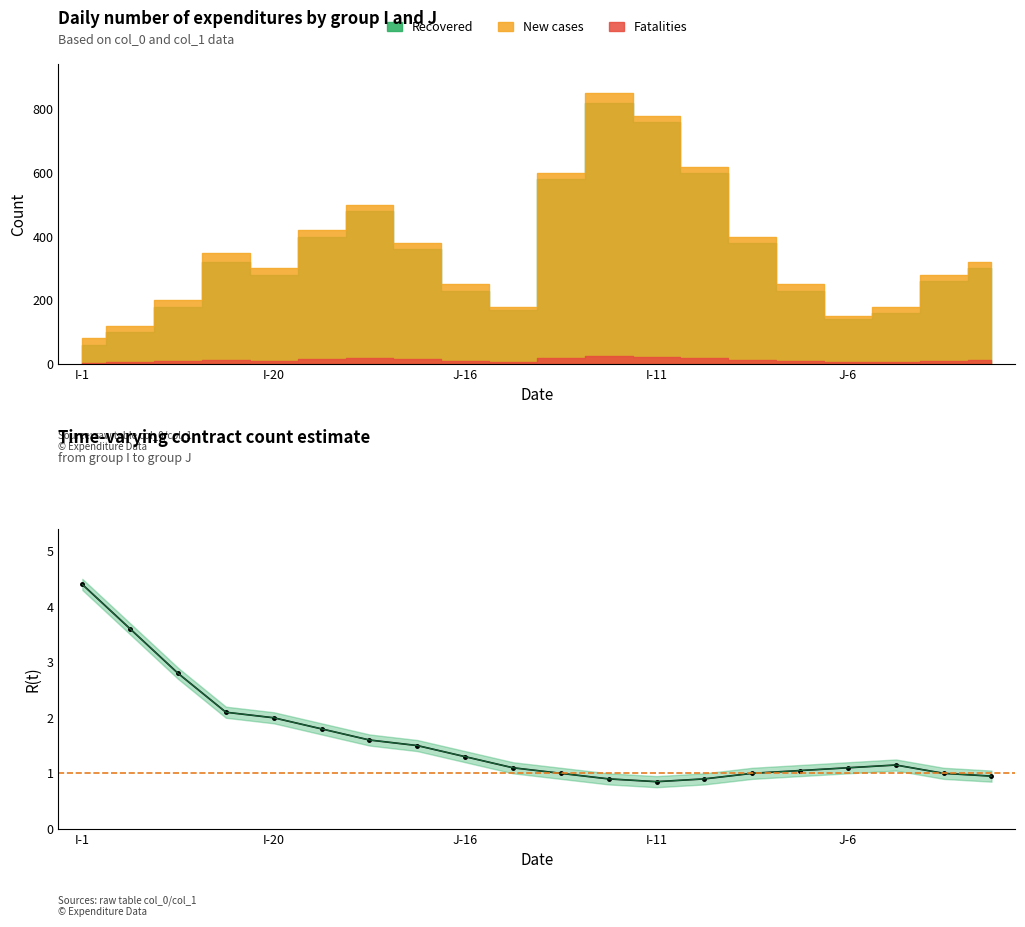

Rank the categories by value from lowest to highest.

12, 11, 13, 19, 10, 14, 18, 15, 9, 16, 17, 8, 7, 6, 5, J-6, I-11, J-16, I-20, I-1